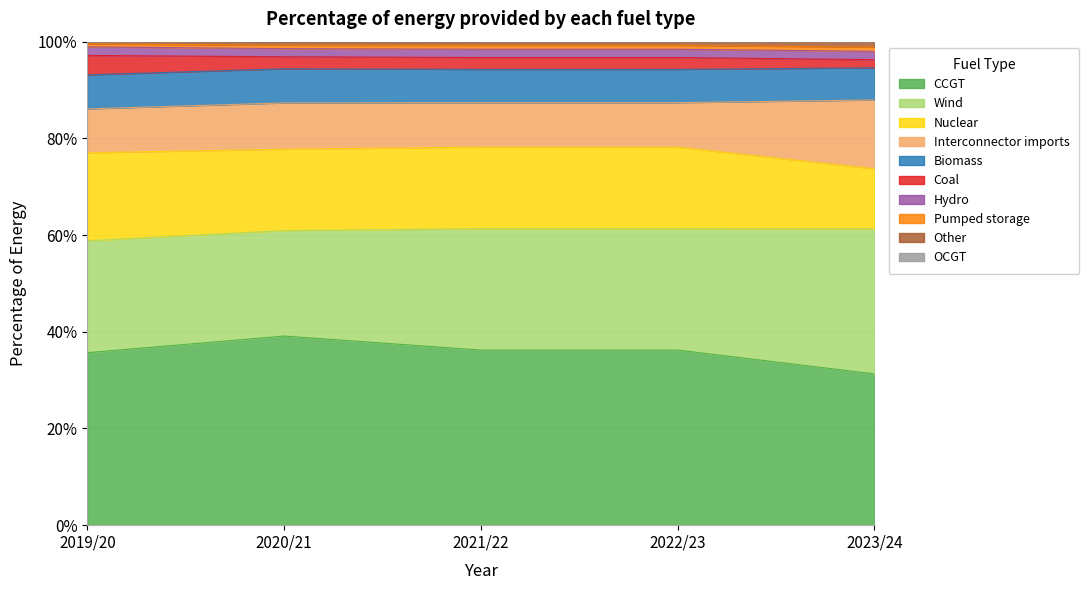

True or false: 2022/23 has more than 2 interior local peaks.

False